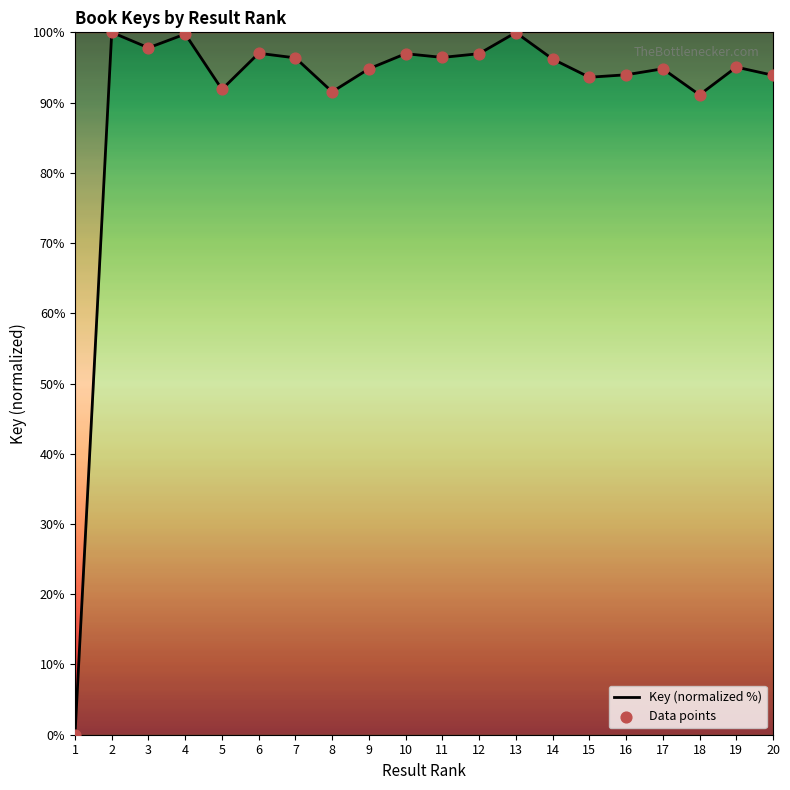

What is the ratio of the value at 2 to the value at 4?

1.0